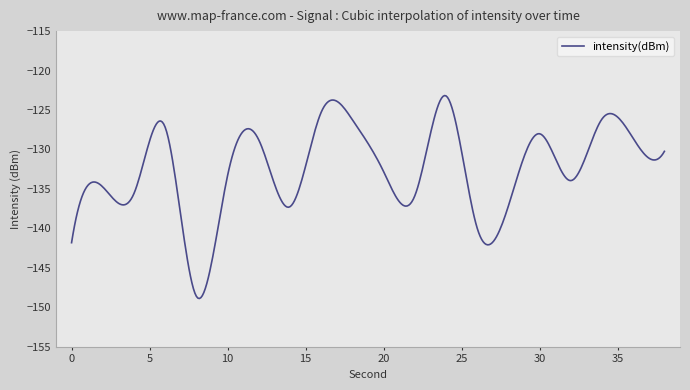

What is the greatest value displayed?

-123.2